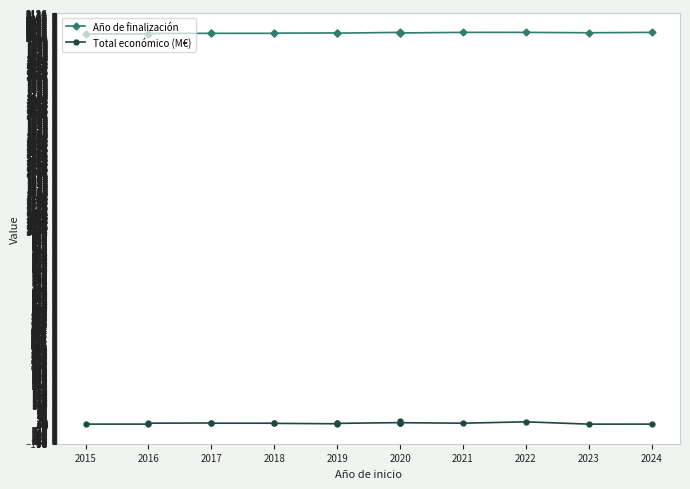

Count the number of data series in this chart.

2